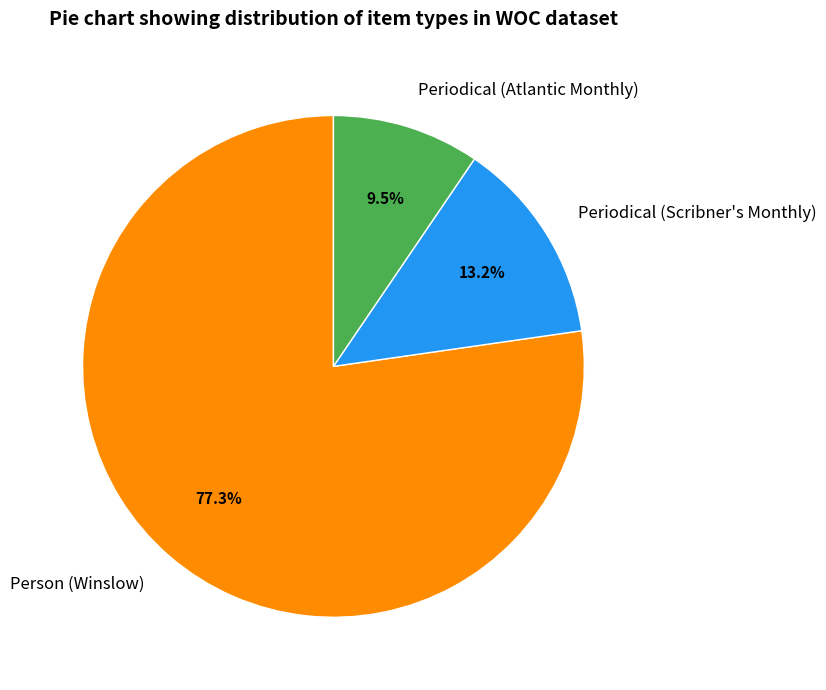

What is the total percentage of Periodical (Scribner's Monthly) and Periodical (Atlantic Monthly)?

22.7%